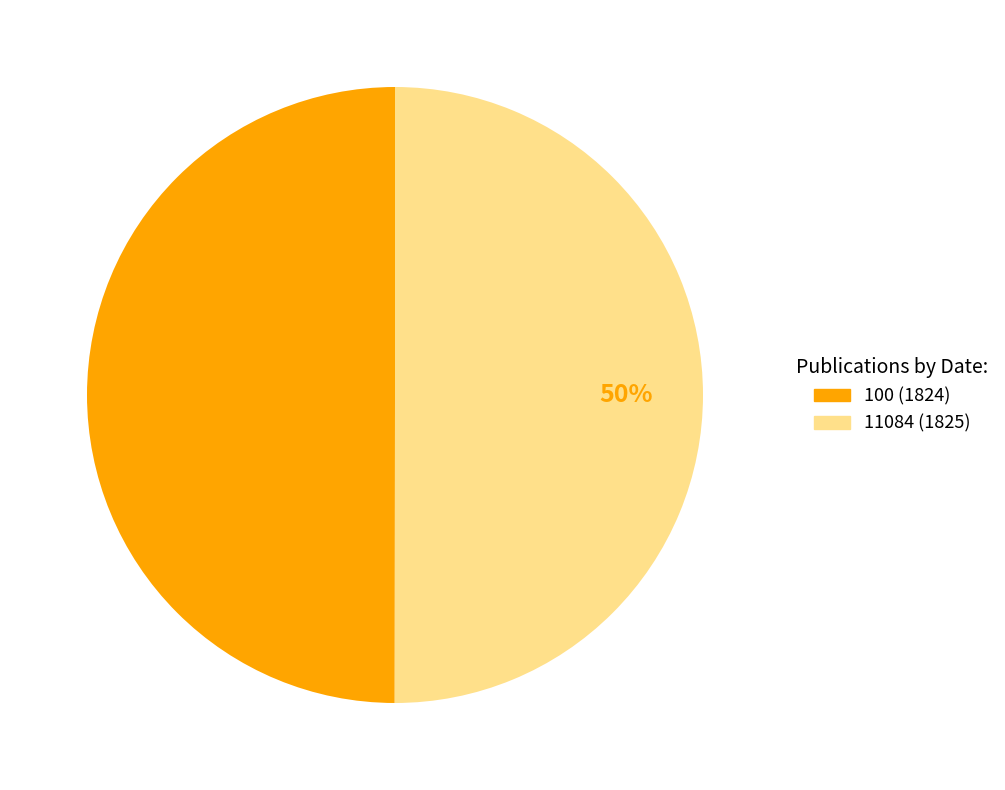

To the nearest percent, what is the combined percentage of 100 (1824) and 11084 (1825)?

100%